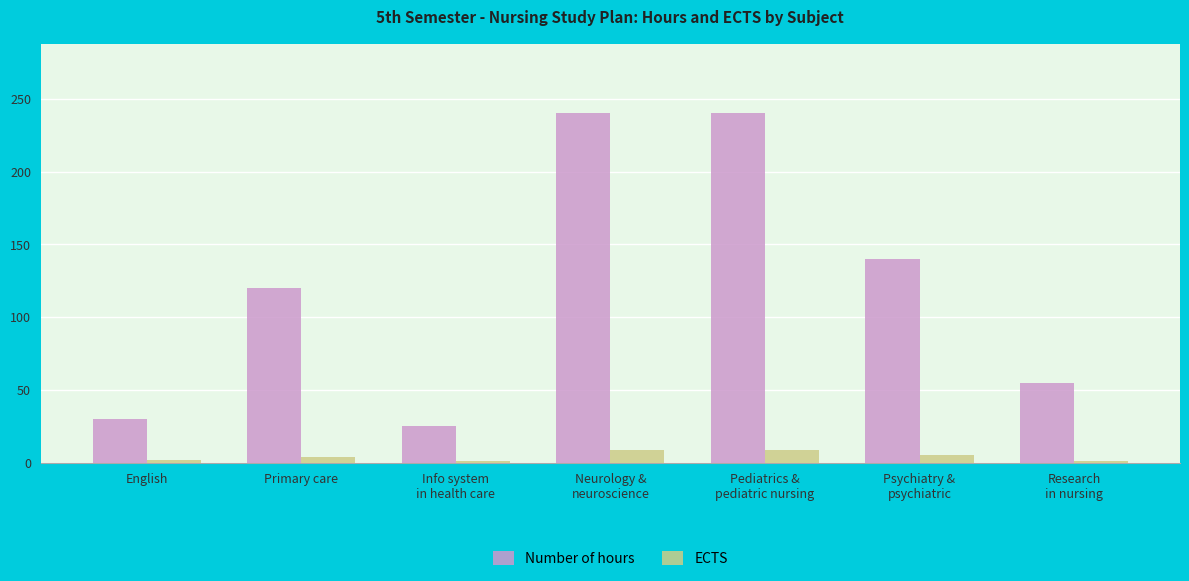

What is the label of the 6th bar from the right?

Primary care